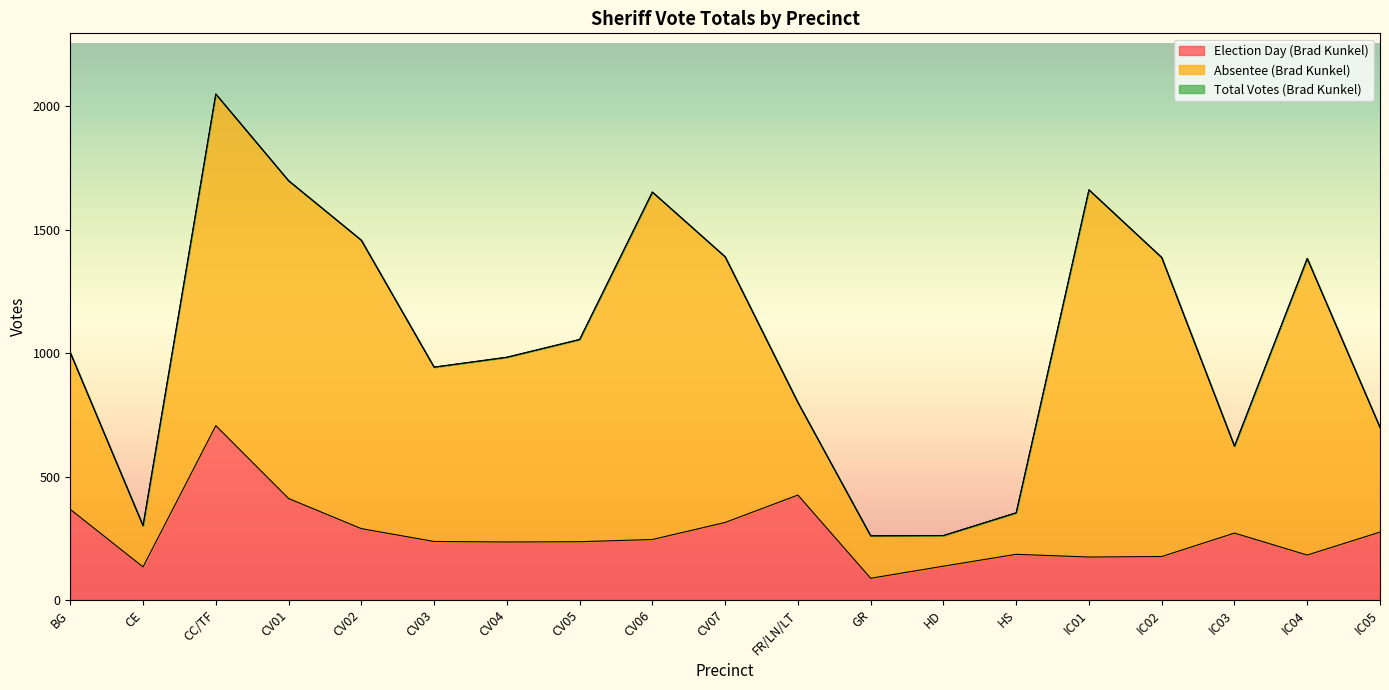

At which label does Election Day (Brad Kunkel) reach its peak?

CC/TF